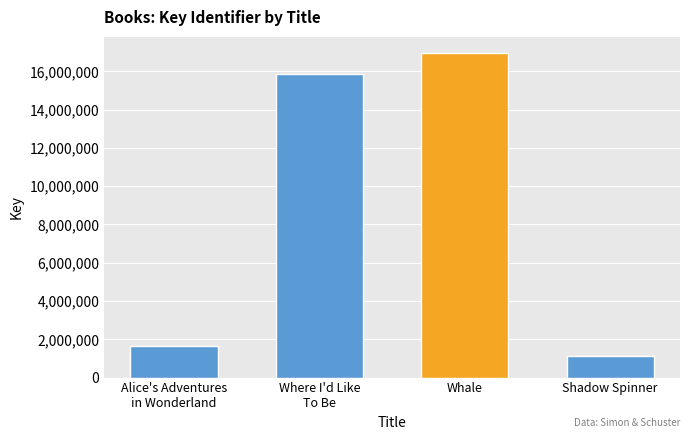

At which category does the chart reach its minimum across all series?

Shadow Spinner